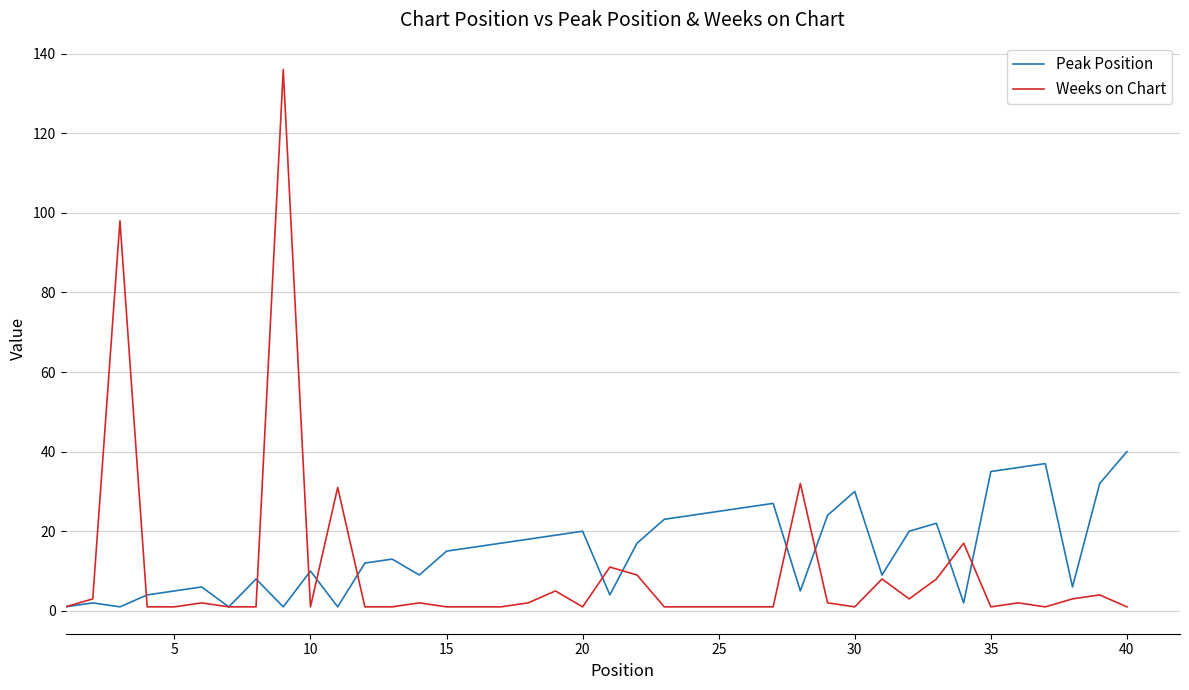

List the series in order of their peak value, highest first.

Weeks on Chart, Peak Position